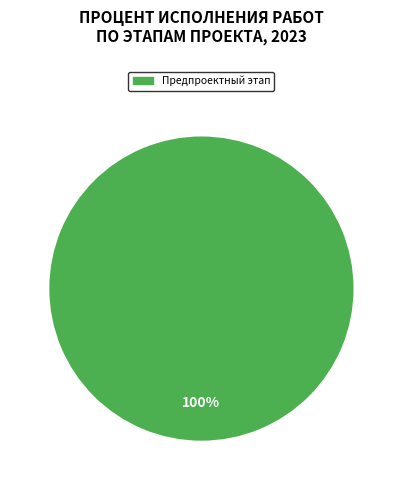

Does any single category account for the majority?

Yes